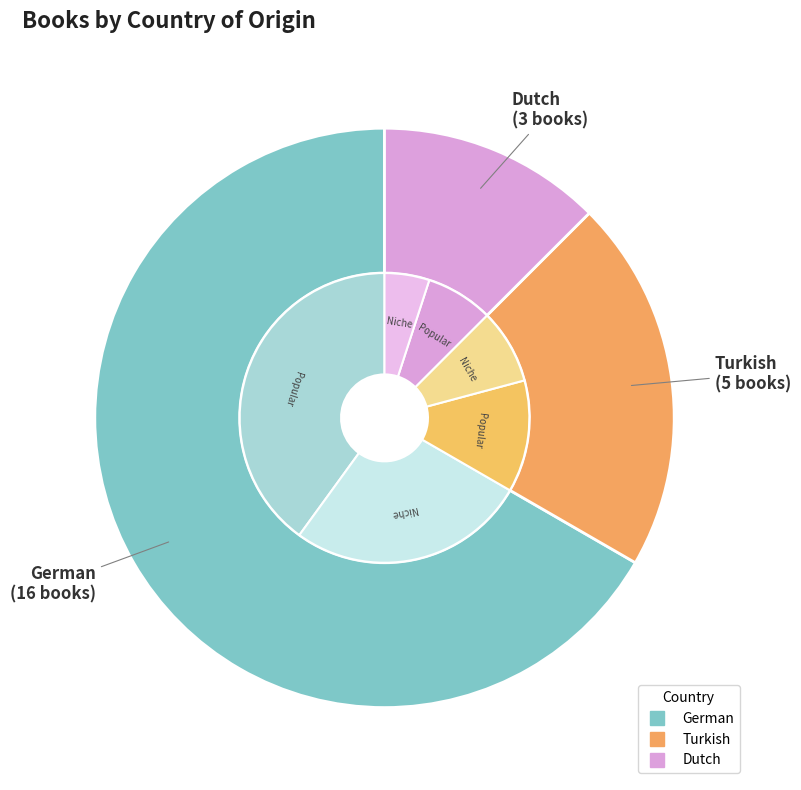

Do Dutch and German together represent more than half of the pie?

Yes